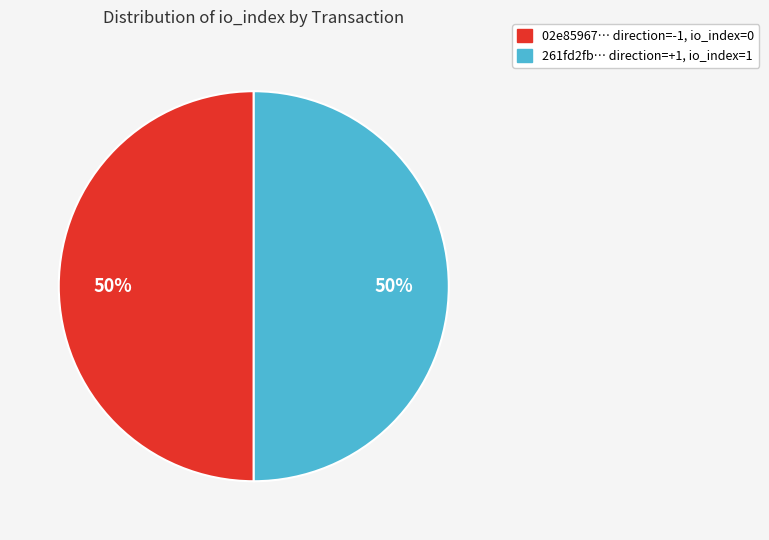

To the nearest percent, what is the average slice percentage?

50%